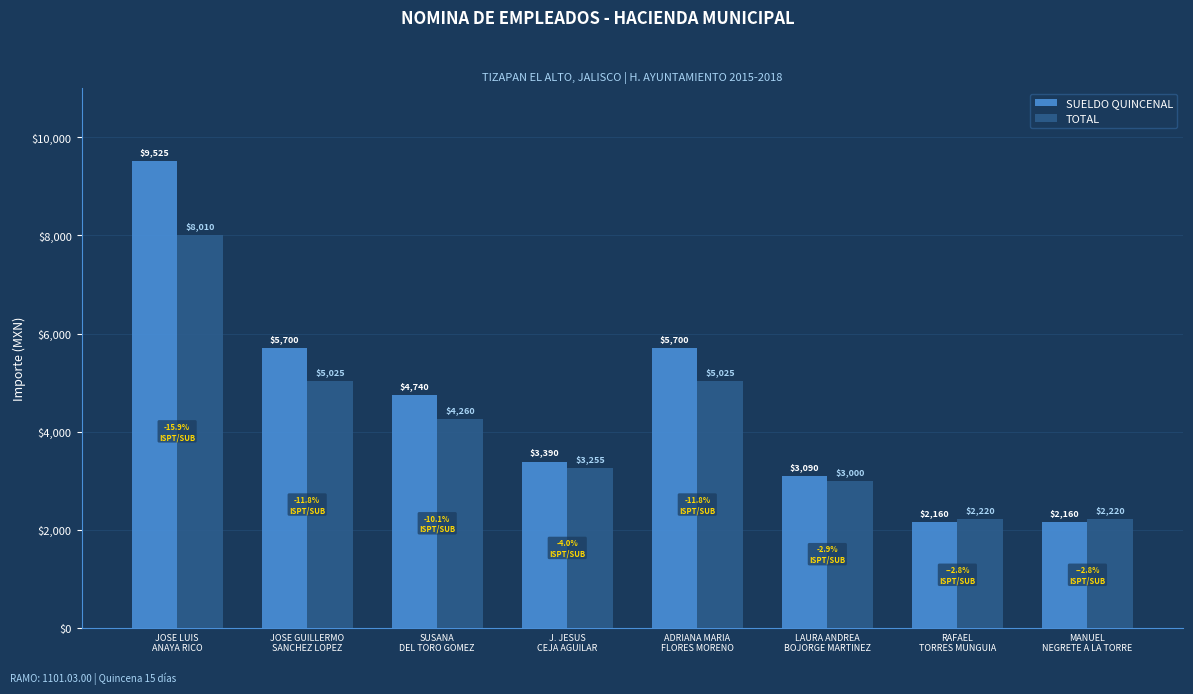

At which label does SUELDO QUINCENAL first exceed 4740?

JOSE LUIS
ANAYA RICO